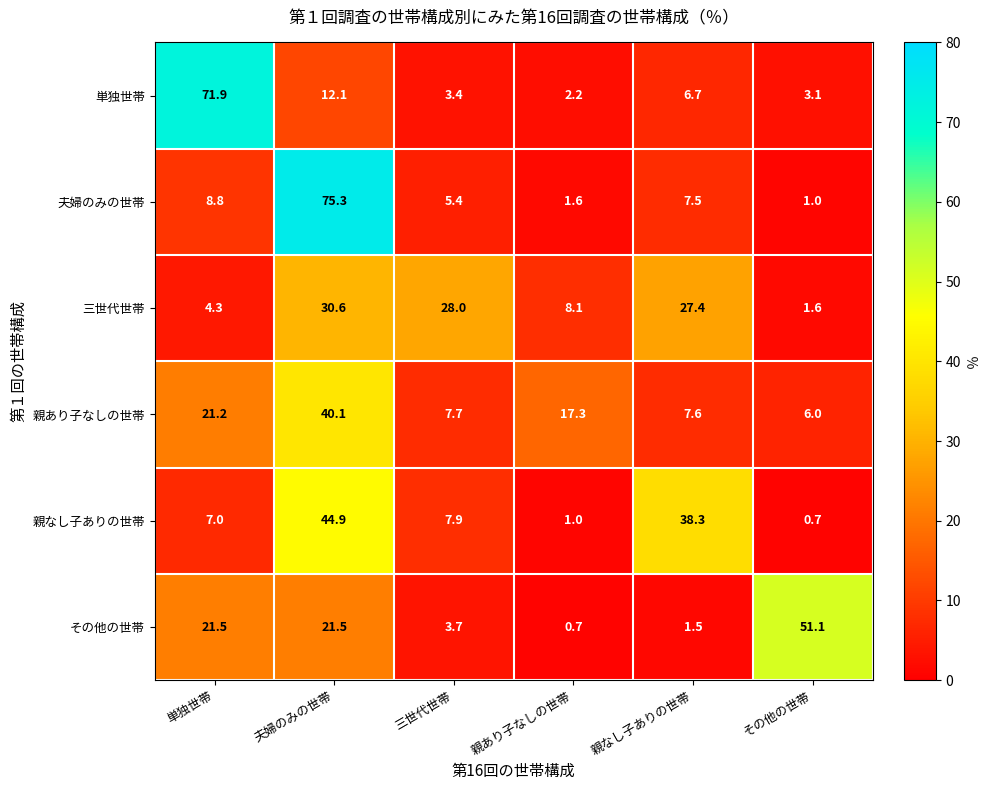

What is the greatest value displayed?

75.3